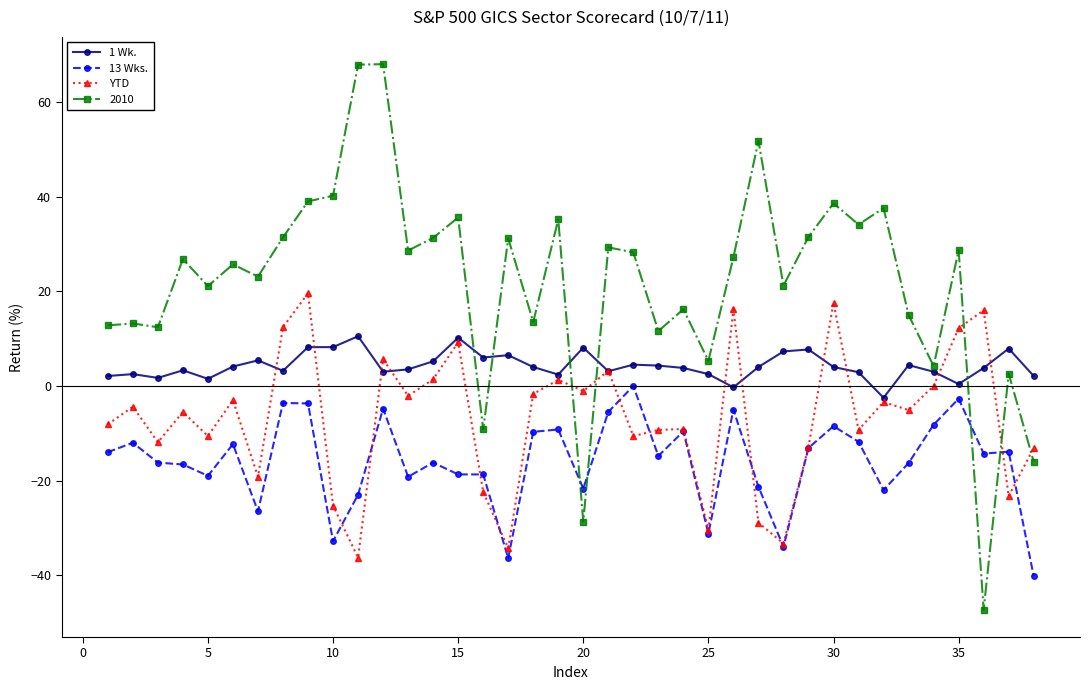

List the series in order of their overall mean, highest first.

2010, 1 Wk., YTD, 13 Wks.